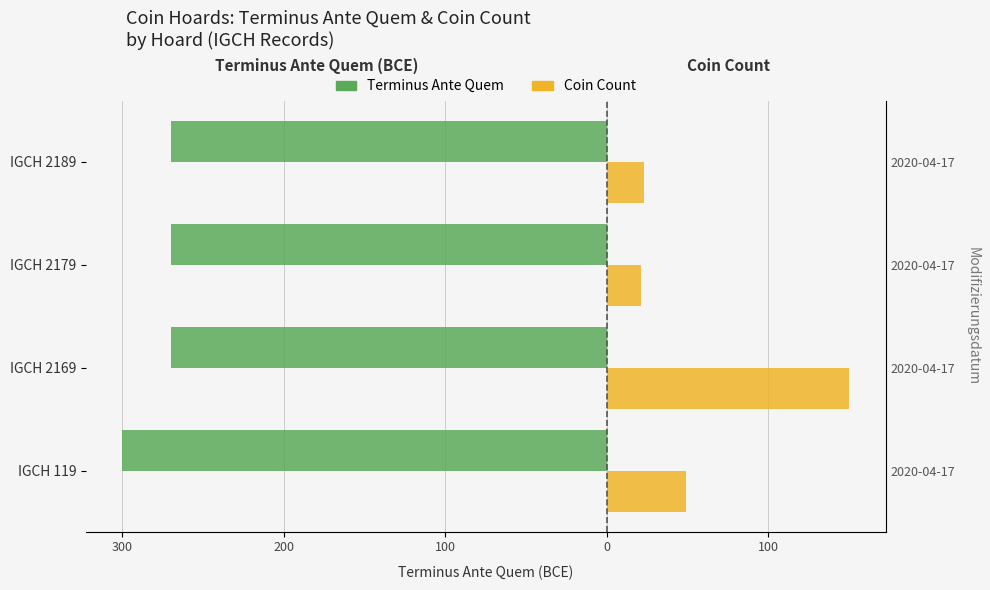

The value of Coin Count at IGCH 2169 is 226. True or false?

False